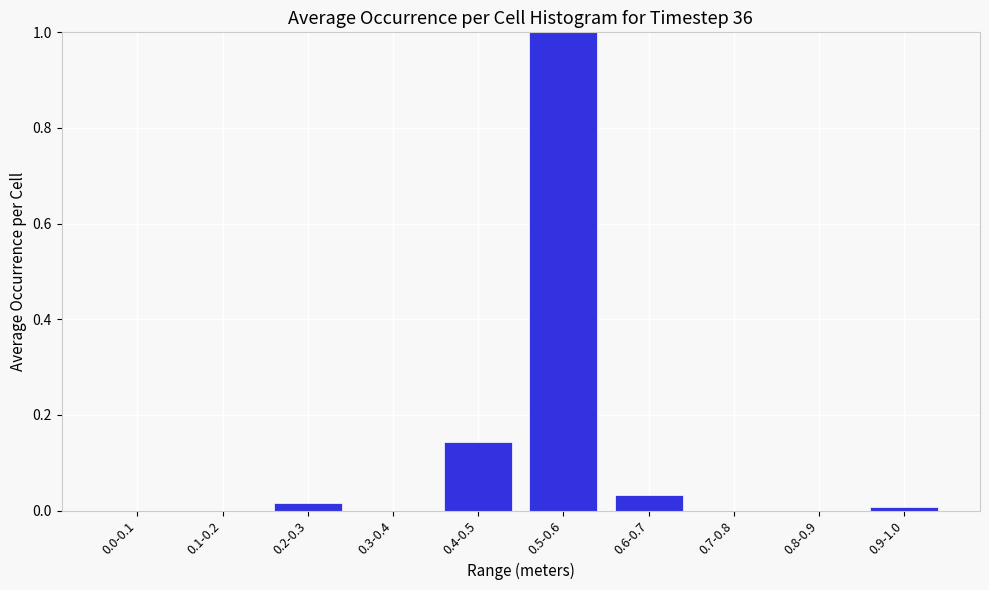

The value at 0.1-0.2 is 0.5. True or false?

False